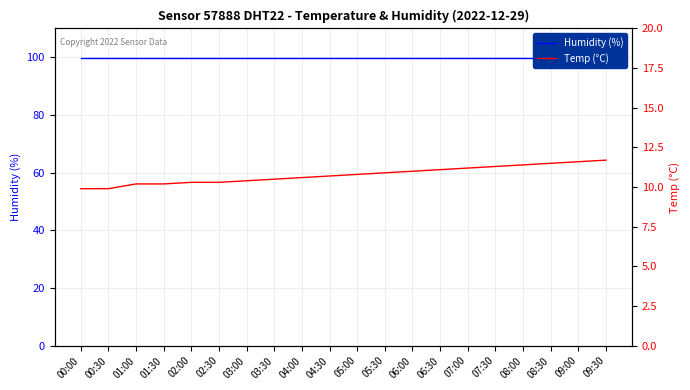

What is the spread (max minus min) of values at 00:30?

90.0